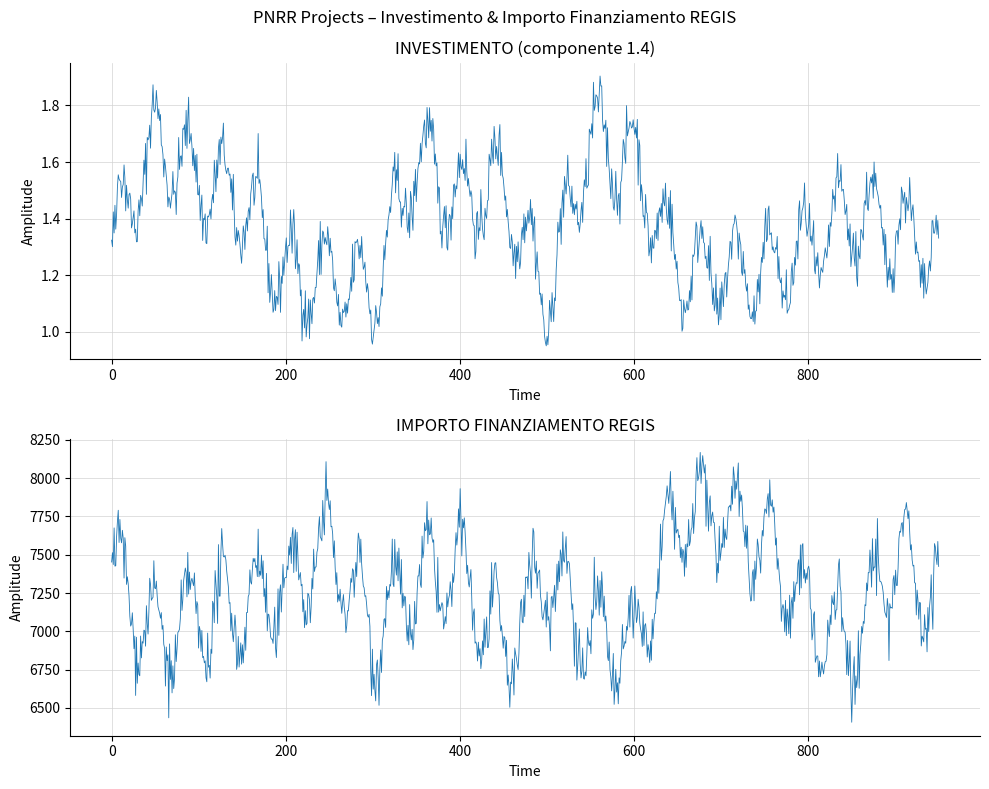

How many distinct data groups are displayed?

2